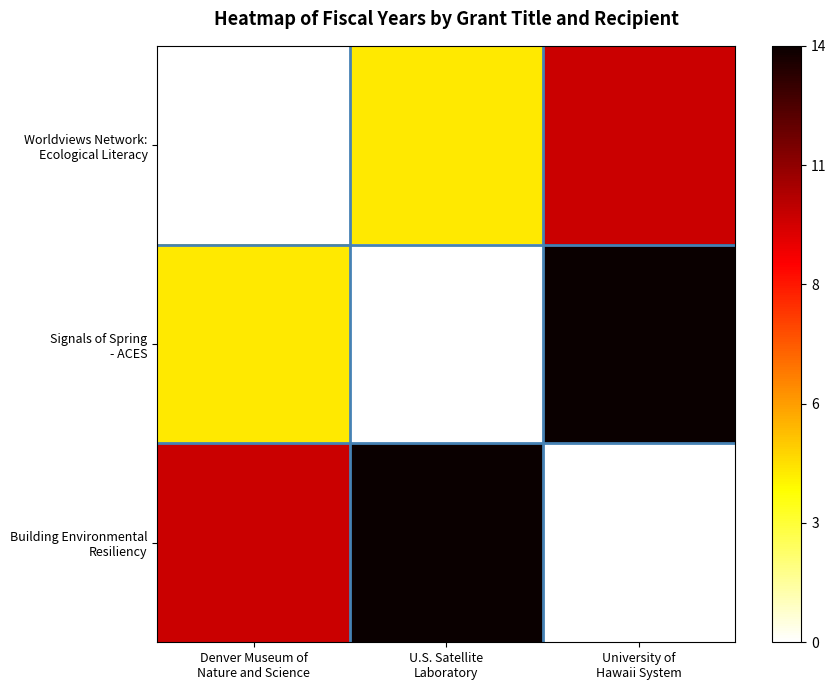

List the series in order of their peak value, highest first.

Signals of Spring - ACES, Building Environmental Resiliency, Worldviews Network: Ecological Literacy